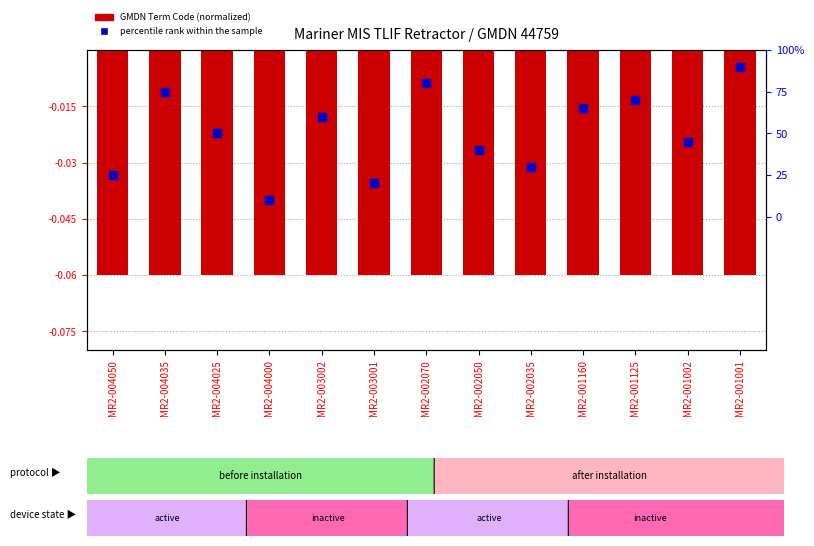

What is the total value across all series at MR2-001125?

69.9